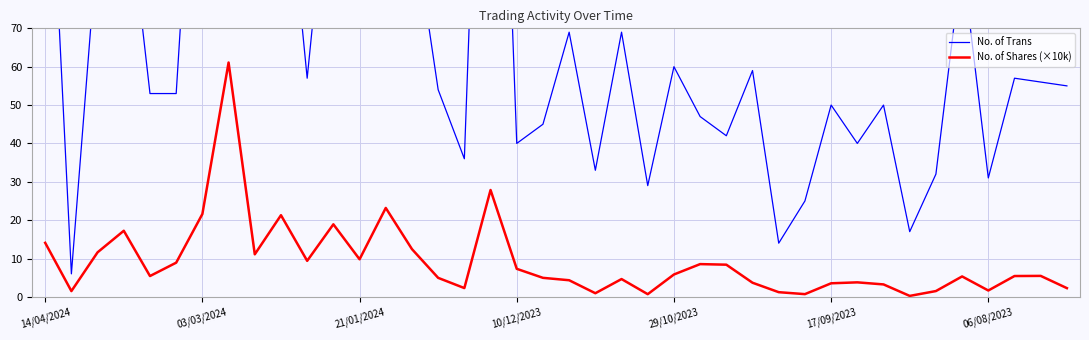

Reading left to right, extract all data points from this chart.

No. of Trans: 145.0	6.0	93.0	113.0	53.0	53.0	162.0	335.0	96.0	127.0	57.0	125.0	86.0	146.0	100.0	54.0	36.0	225.0	40.0	45.0	69.0	33.0	69.0	29.0	60.0	47.0	42.0	59.0	14.0	25.0	50.0	40.0	50.0	17.0	32.0	88.0	31.0	57.0	56.0	55.0
No. of Shares (×10k): 14.1	1.5	11.6	17.2	5.4	8.9	21.6	61.1	11.1	21.3	9.4	18.9	9.8	23.2	12.4	5.0	2.3	27.9	7.3	5.0	4.3	0.9	4.6	0.7	5.8	8.5	8.4	3.7	1.2	0.7	3.5	3.8	3.2	0.3	1.5	5.3	1.7	5.4	5.5	2.3